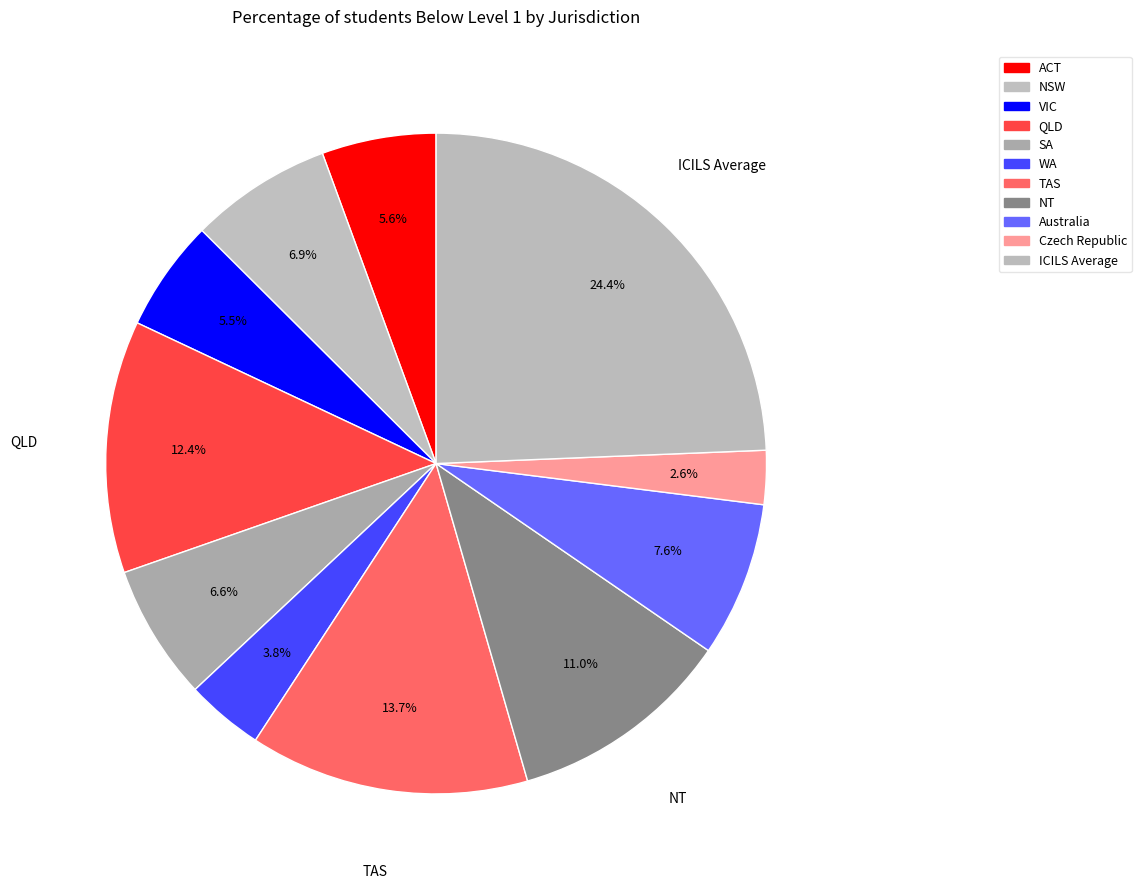

Which category has the smallest portion of the pie?

Czech Republic